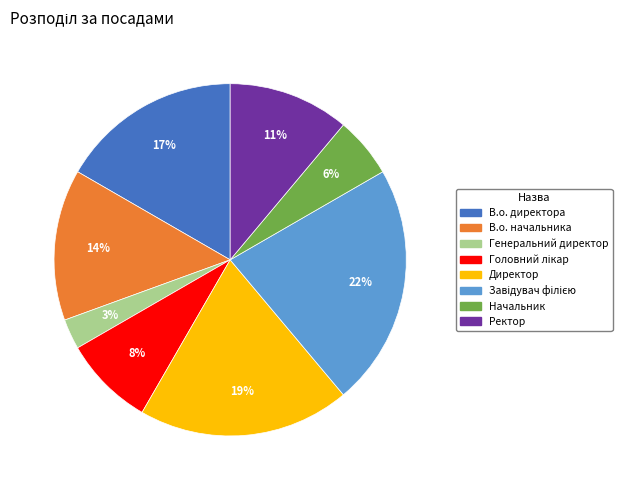

Is it true that В.о. начальника is 4% of the pie?

False